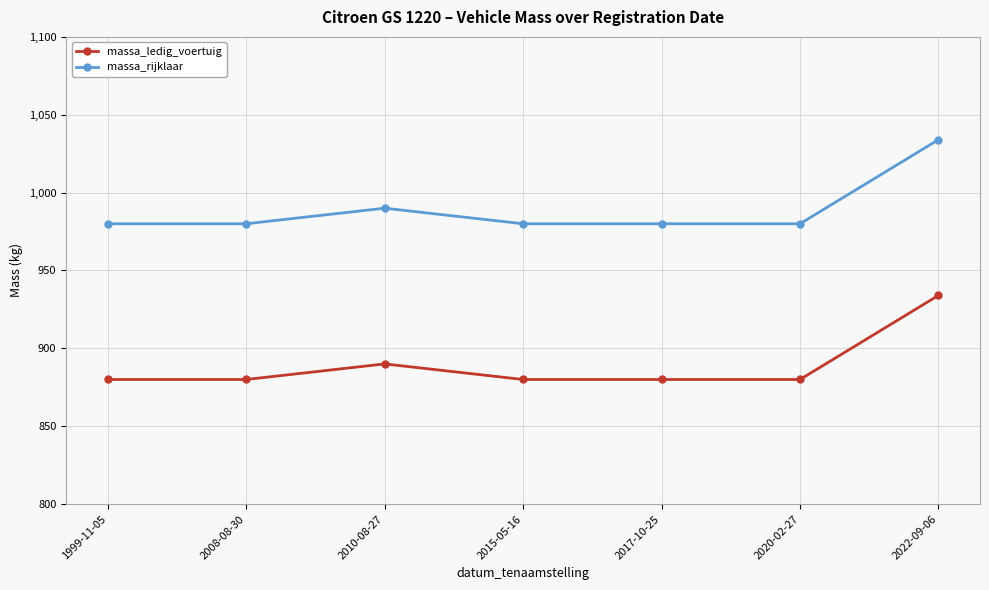

Where is massa_ledig_voertuig nearest to the value 907?

2010-08-27